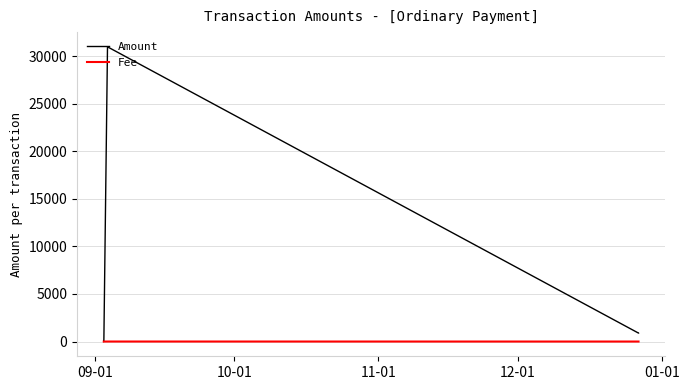

Rank the series by their average value, from highest to lowest.

Amount, Fee